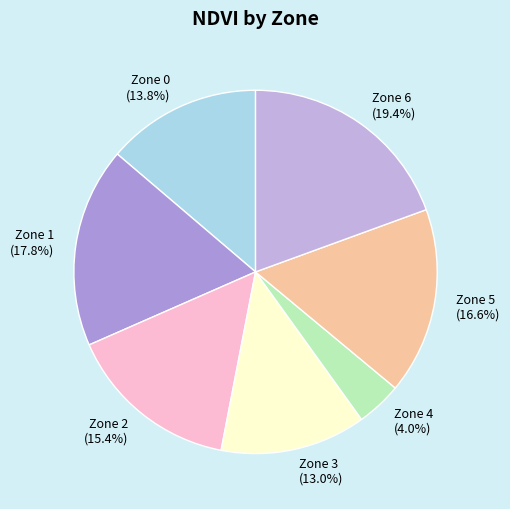

Which slice is the smallest?

Zone 4